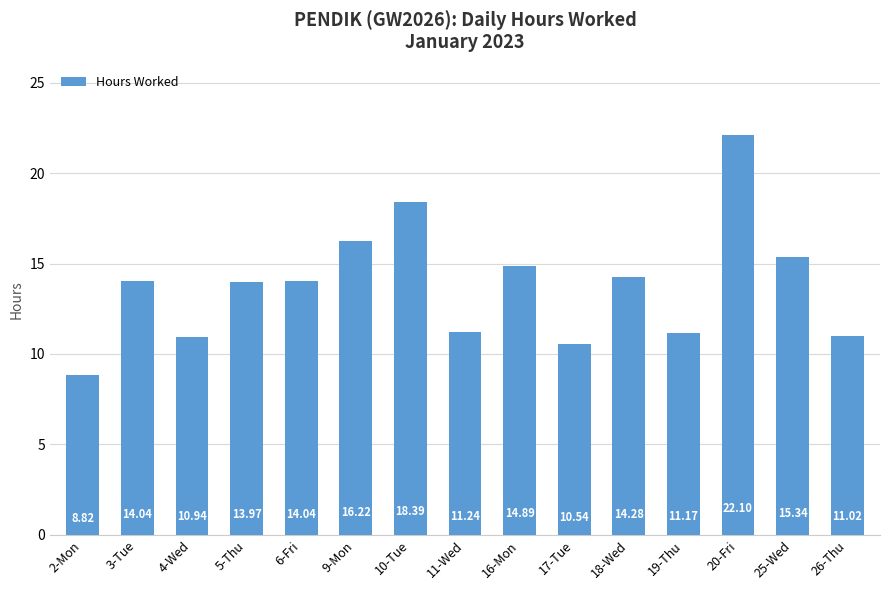

Does the chart contain any negative values?

No